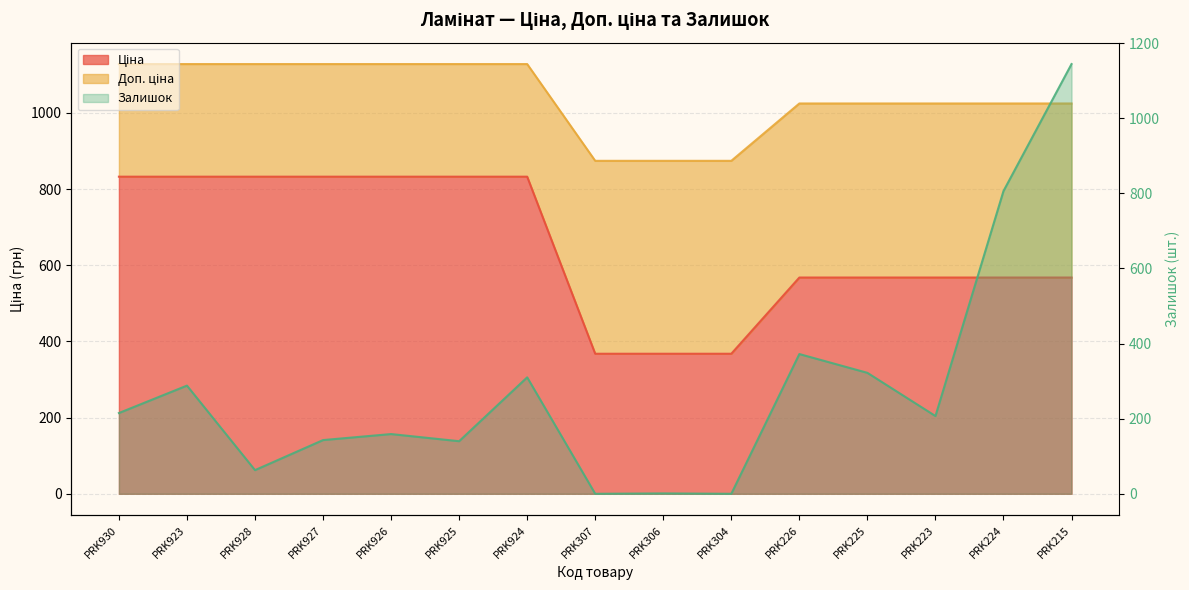

Where is Доп. ціна nearest to the value 1000?

PRK226